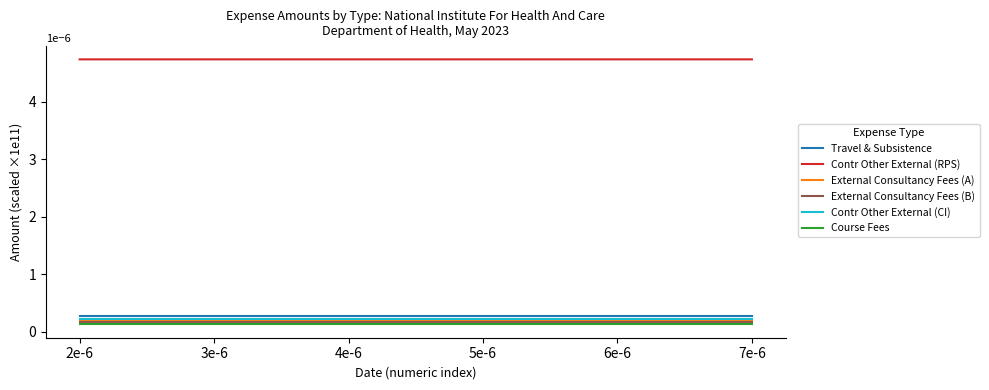

Is this an area chart (filled region under the line)?

No